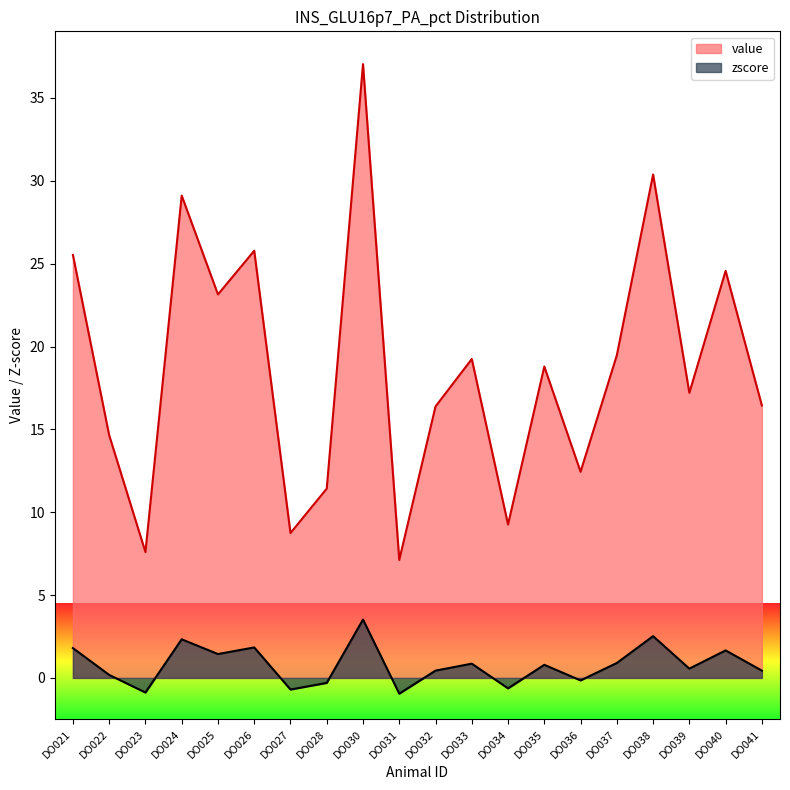

Between DO026 and DO027, which series saw the biggest shift?

value